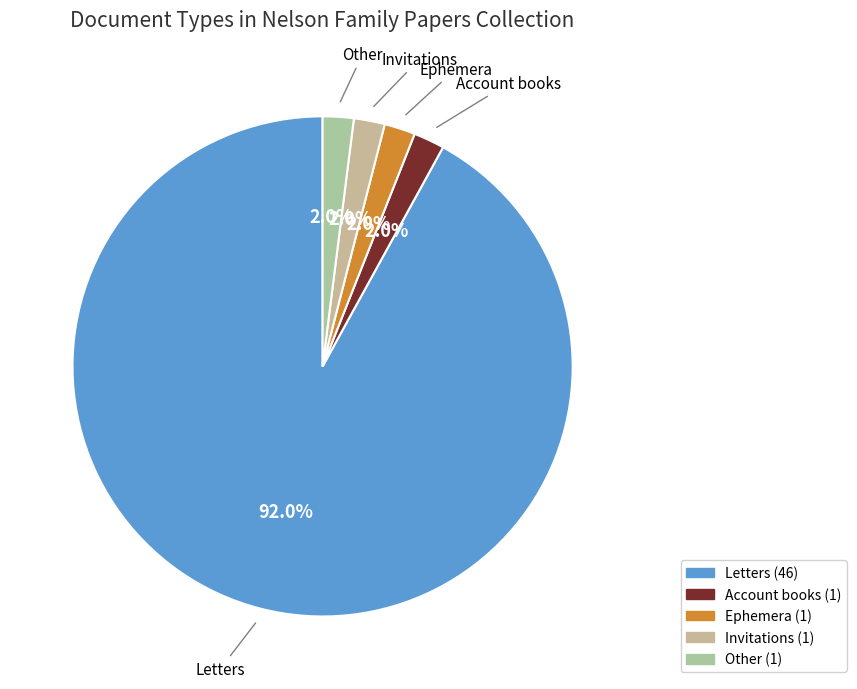

Is it true that Letters is 92% of the pie?

True